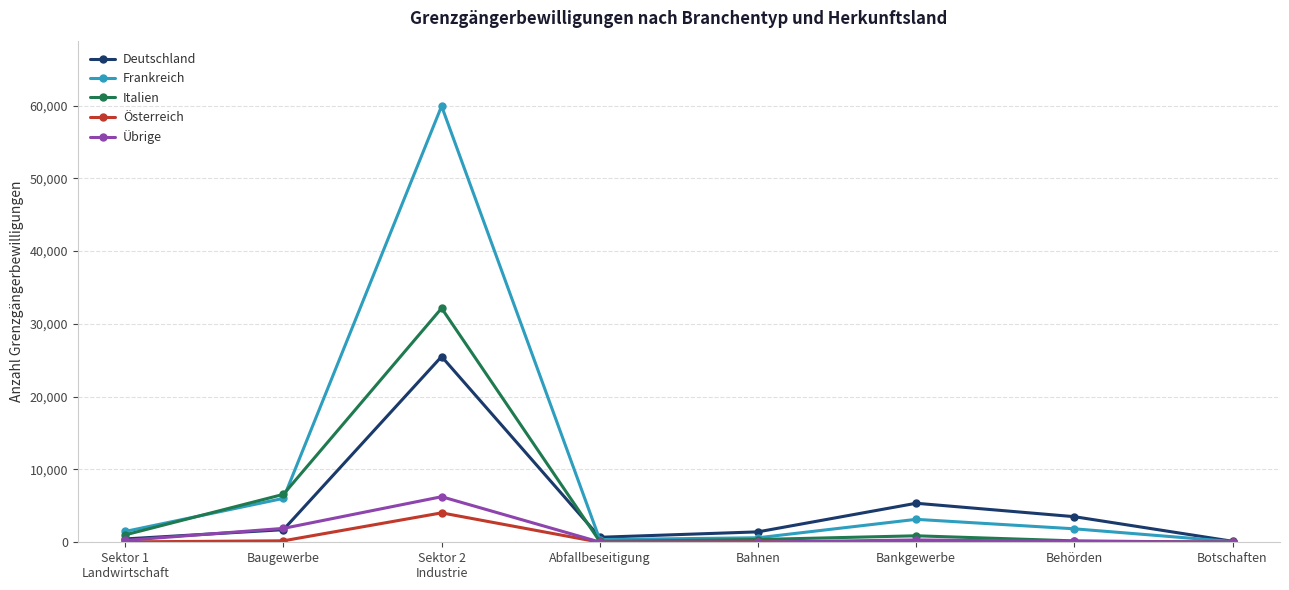

What is the sum of all Übrige values?

8944